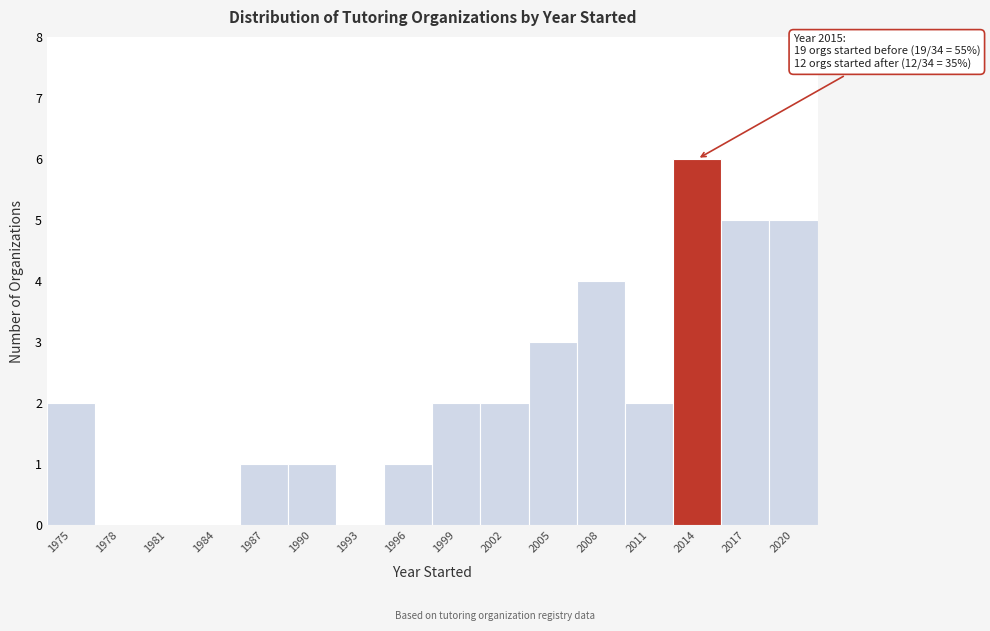

Reading right to left, list all the values displayed in this chart.

2020=5	2017=5	2014=6	2011=2	2008=4	2005=3	2002=2	1999=2	1996=1	1993=0	1990=1	1987=1	1984=0	1981=0	1978=0	1975=2